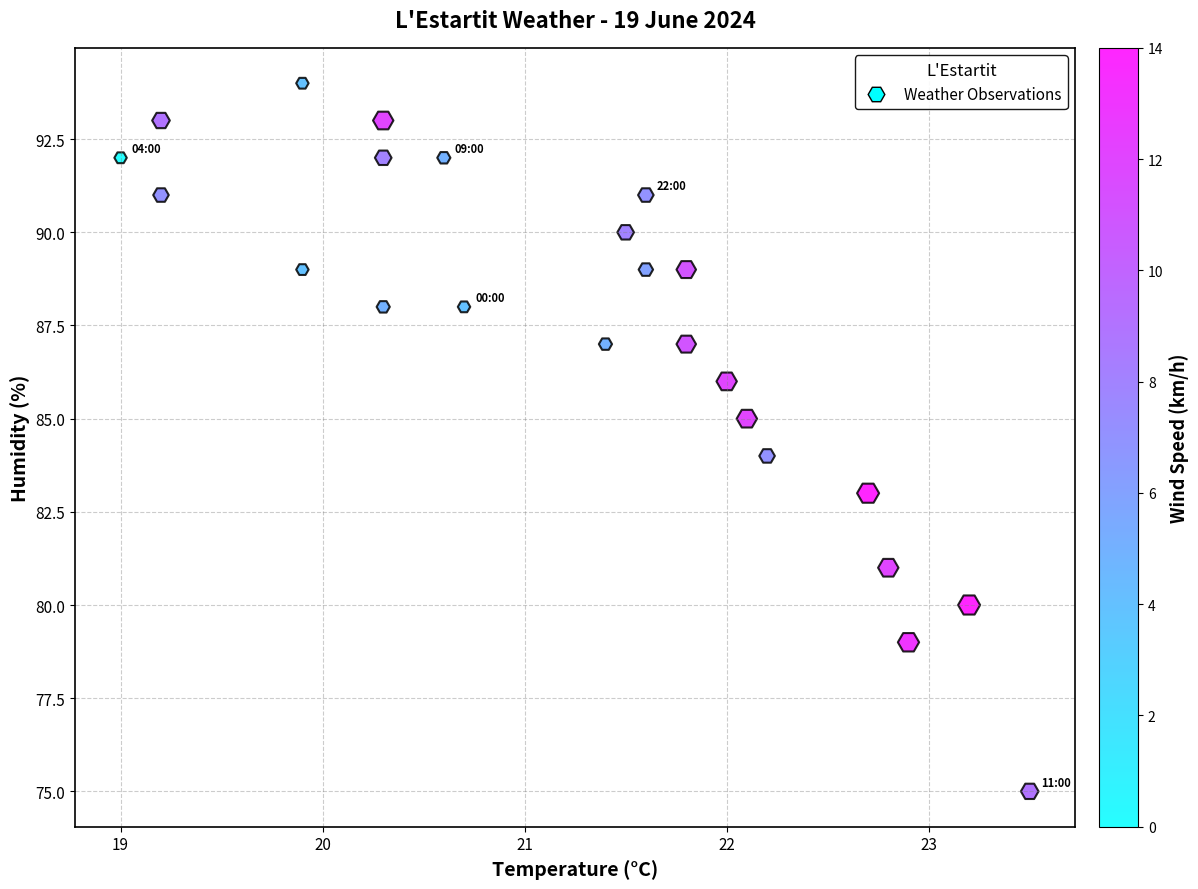

What is the range of Y values (max minus min)?

19